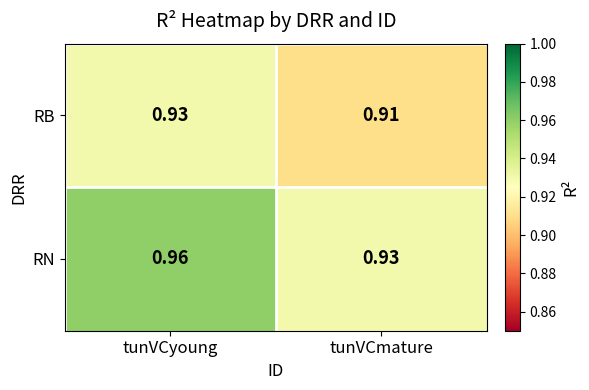

Which category has the highest value in the RN series?

tunVCyoung